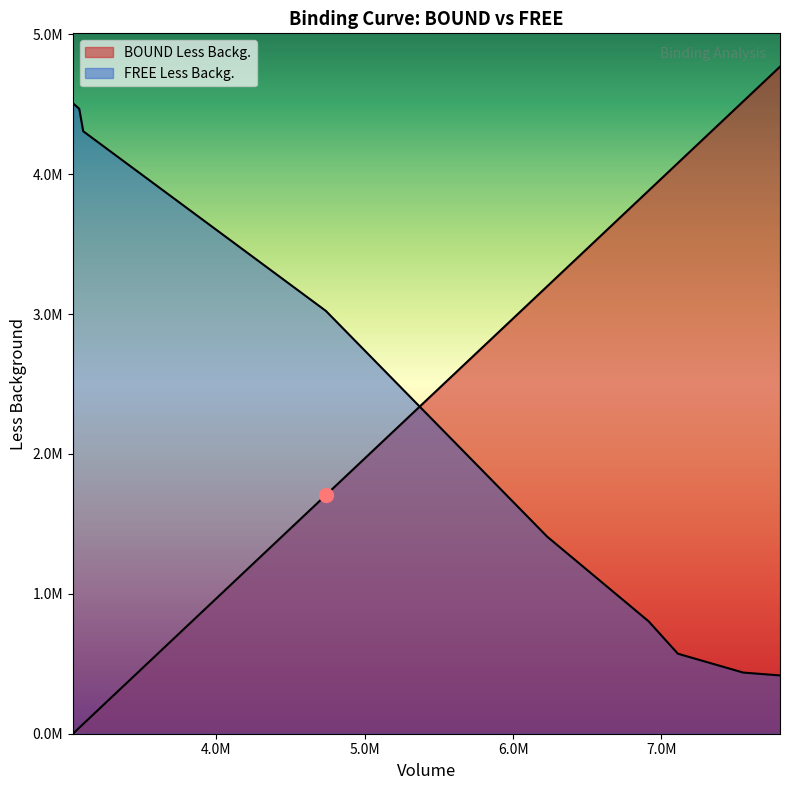

Where is BOUND Less Backg. nearest to the value 2384028?

4737720